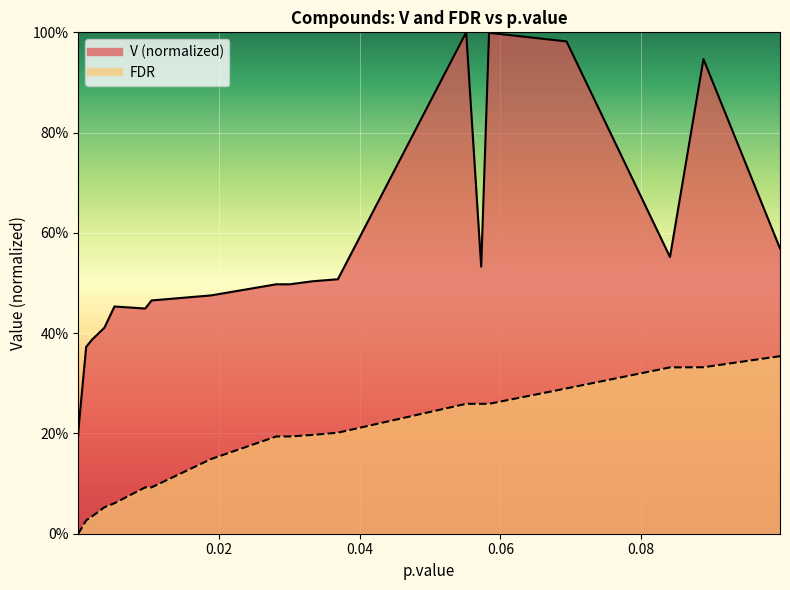

What is the difference between the second highest and minimum values in the FDR series?

0.3